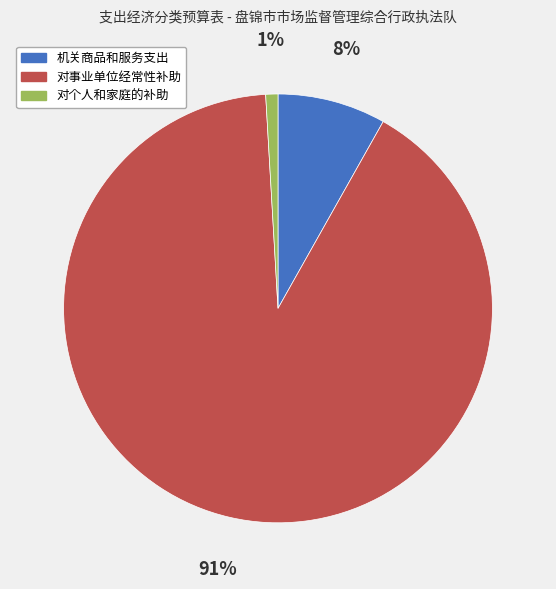

Rank the categories by value from highest to lowest.

对事业单位经常性补助, 机关商品和服务支出, 对个人和家庭的补助